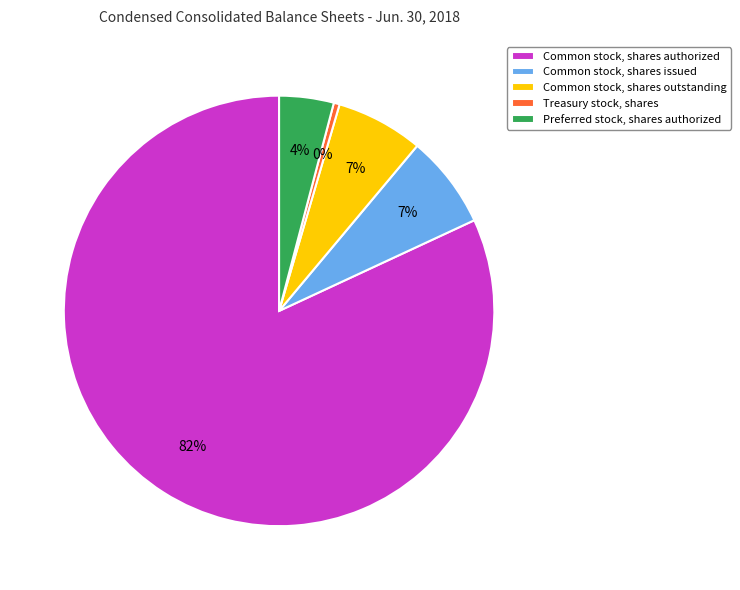

Does any single category account for the majority?

Yes